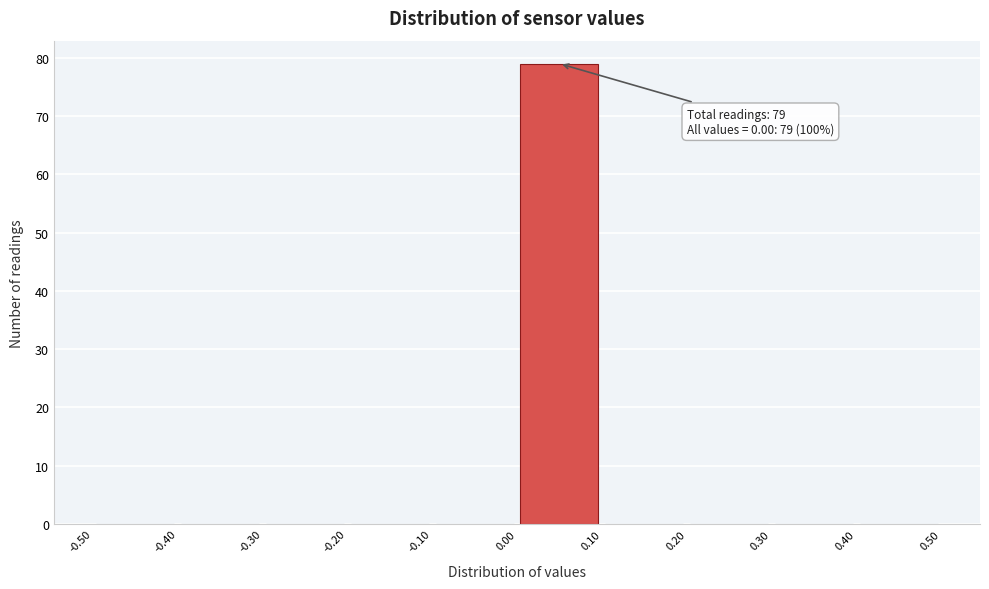

Which range on the x-axis has the tallest bar?

0.00 to 0.10